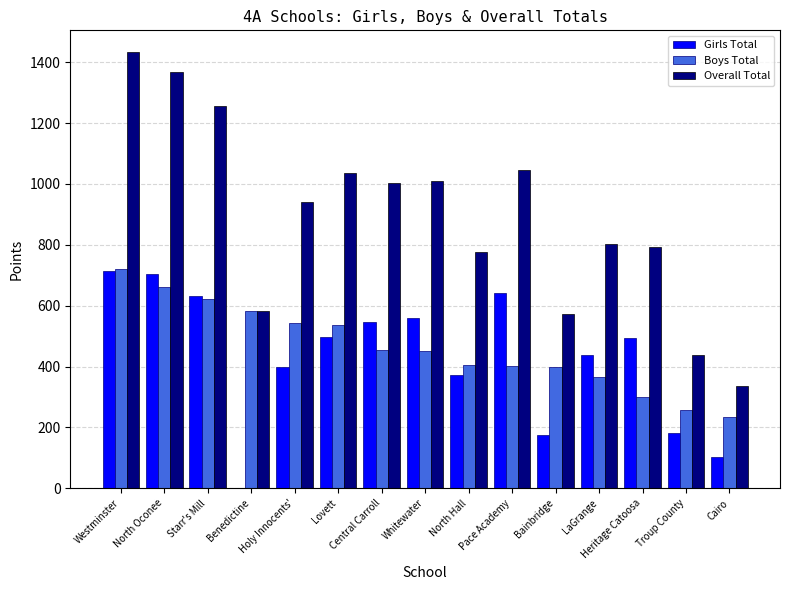

Between North Oconee and LaGrange, which series saw the biggest shift?

Overall Total